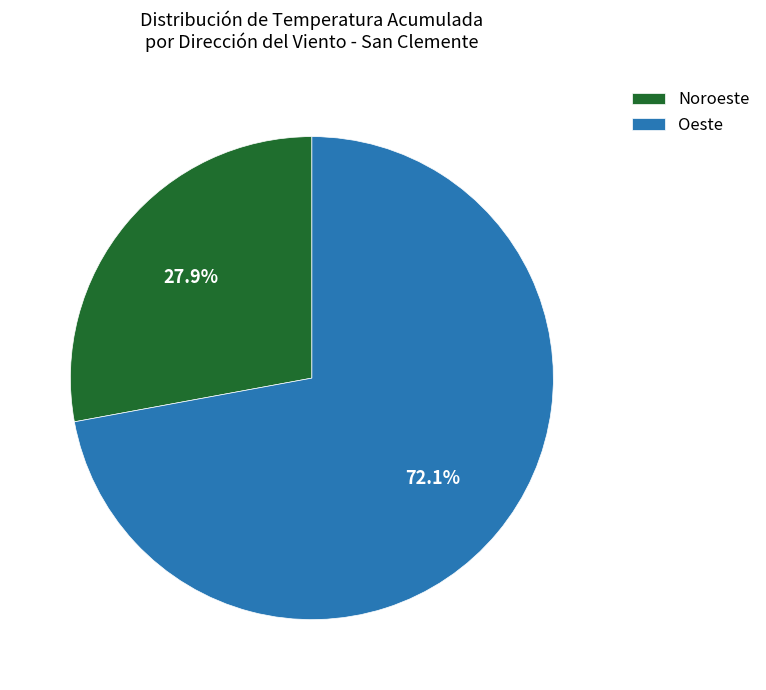

Which slice is the largest?

Oeste